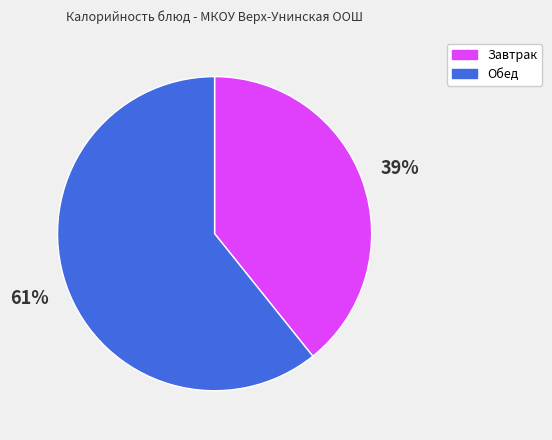

Combined, do Завтрак and Обед account for over 50%?

Yes